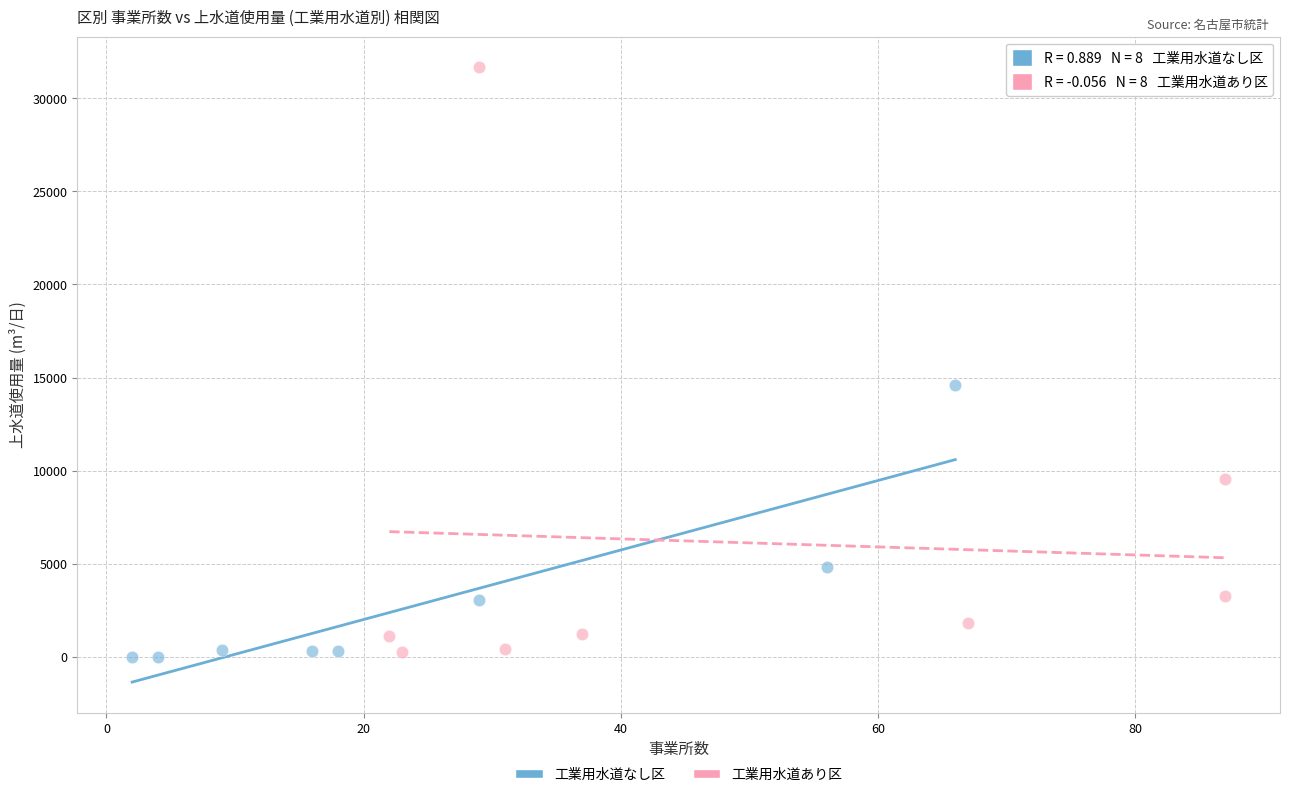

Which series reaches the maximum Y coordinate?

工業用水道あり区